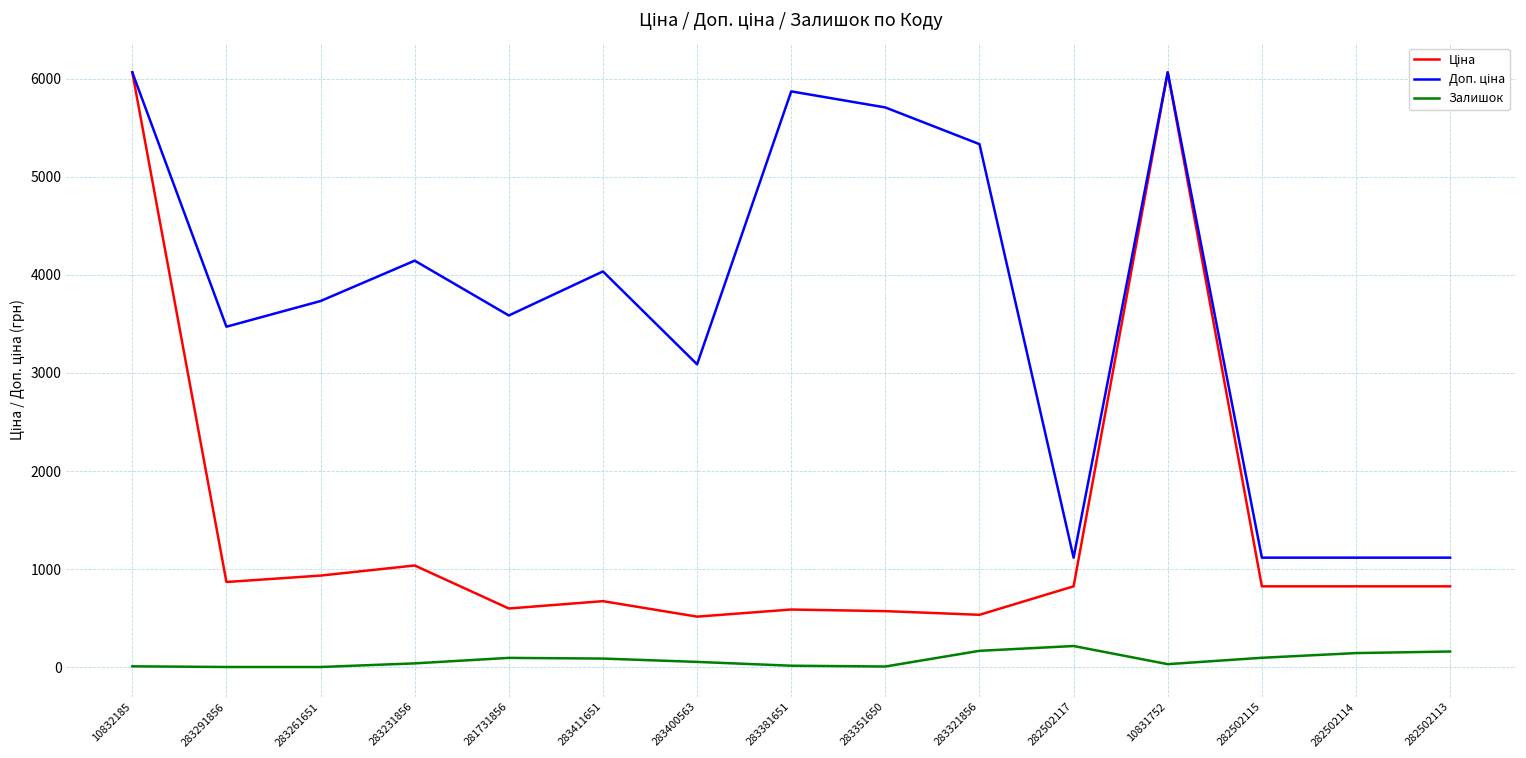

True or false: Залишок and Ціна intersect in this chart.

False